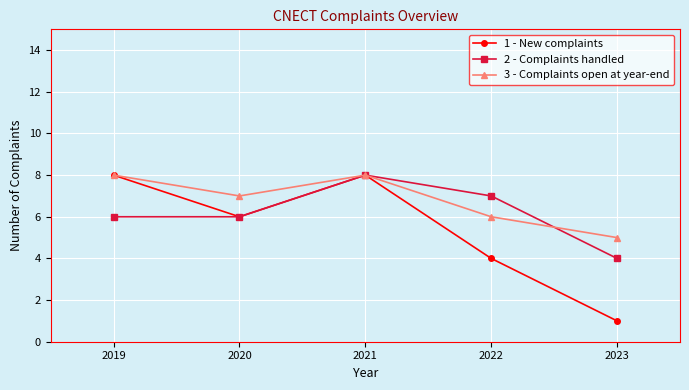

Count the number of categories in the chart.

5